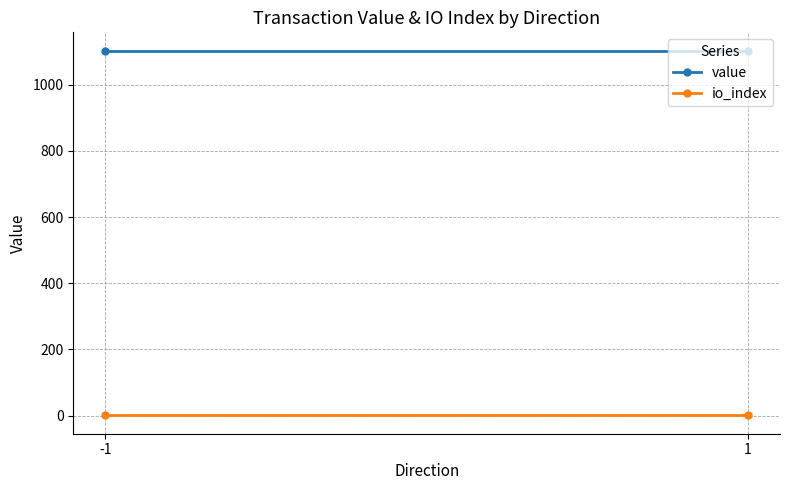

What is the total value across all series at -1?

1103.6